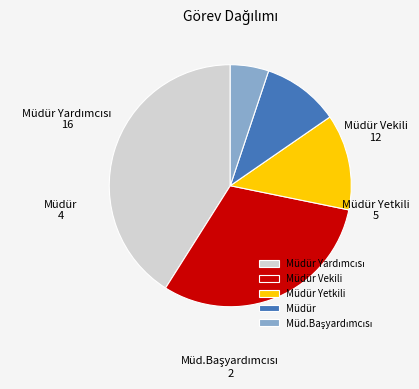

Is it true that Müdür Yetkili is 3% of the pie?

False